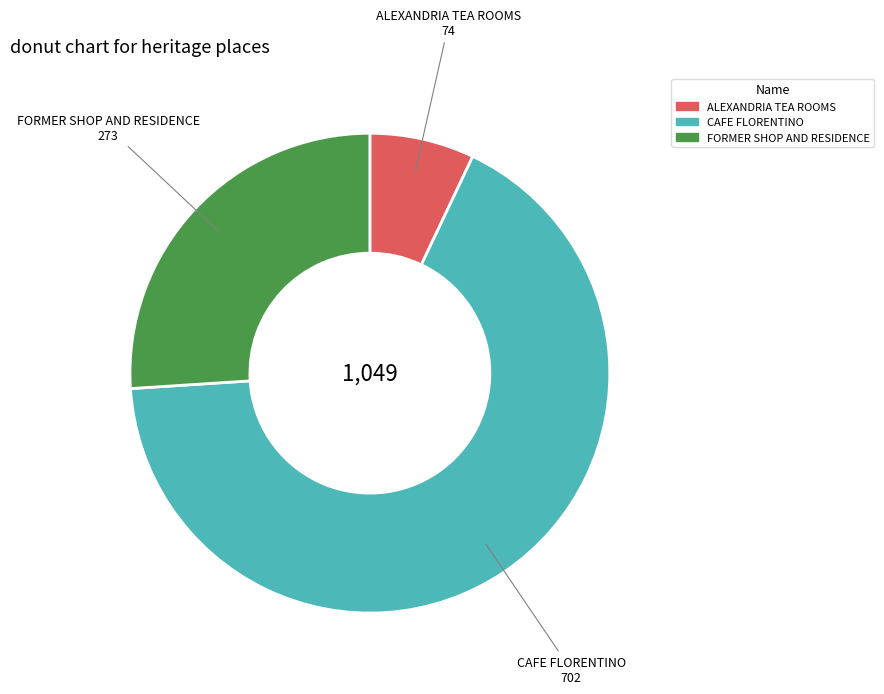

Count the number of slices in the pie.

3